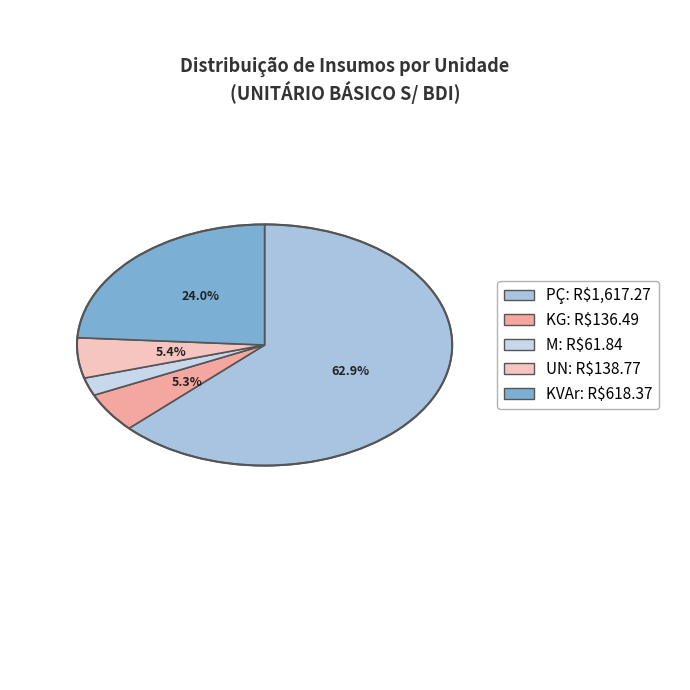

To the nearest percent, what percentage of the pie is KG?

5%